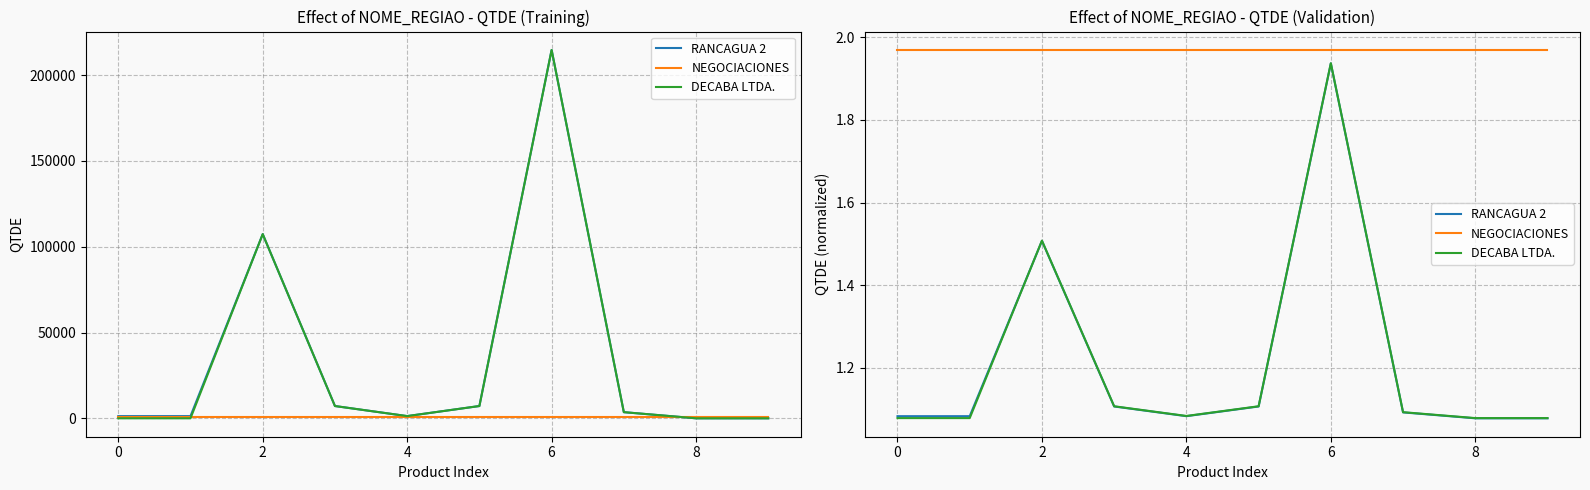

In RANCAGUA 2, how many points are lower than both neighbors (excluding endpoints)?

1